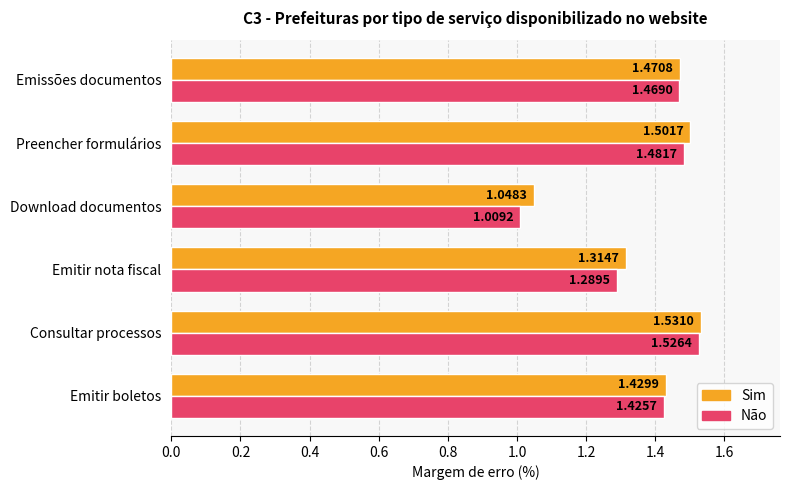

Rank the series by their maximum value, from lowest to highest.

Não, Sim